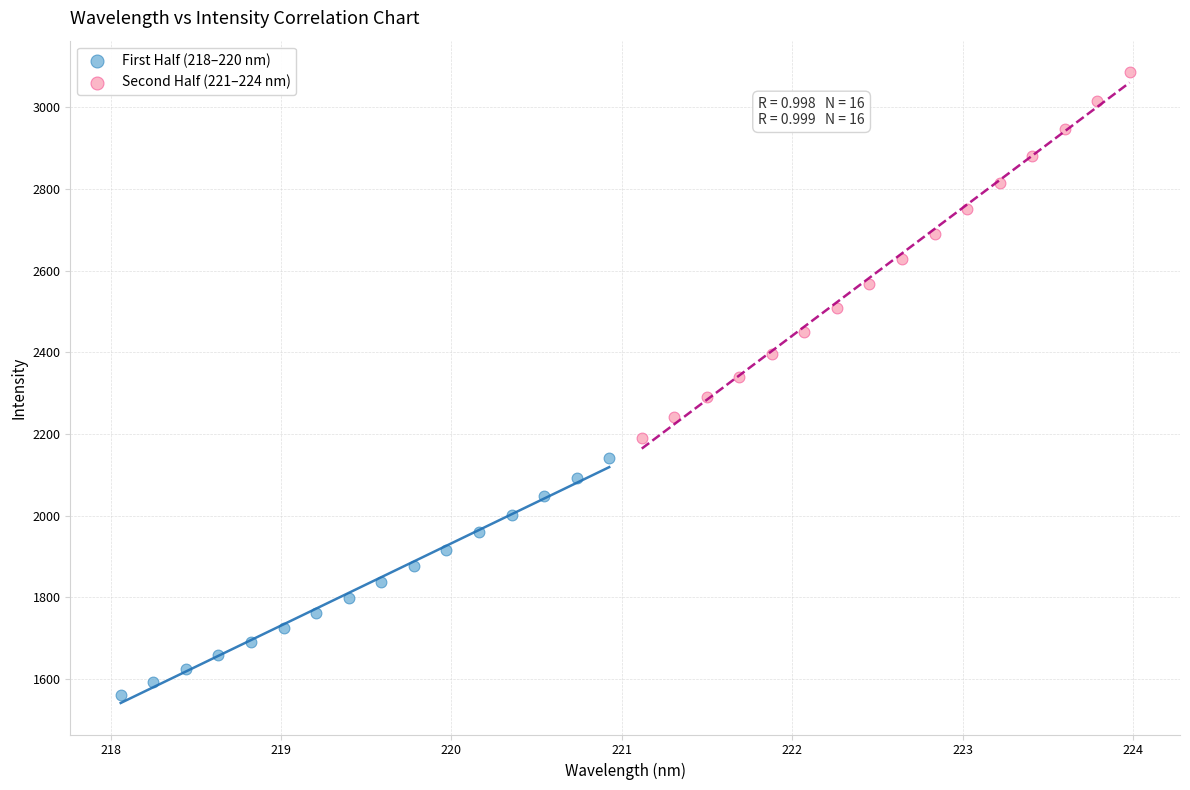

Which series has the widest spread of Y values?

Second Half (221–224 nm)